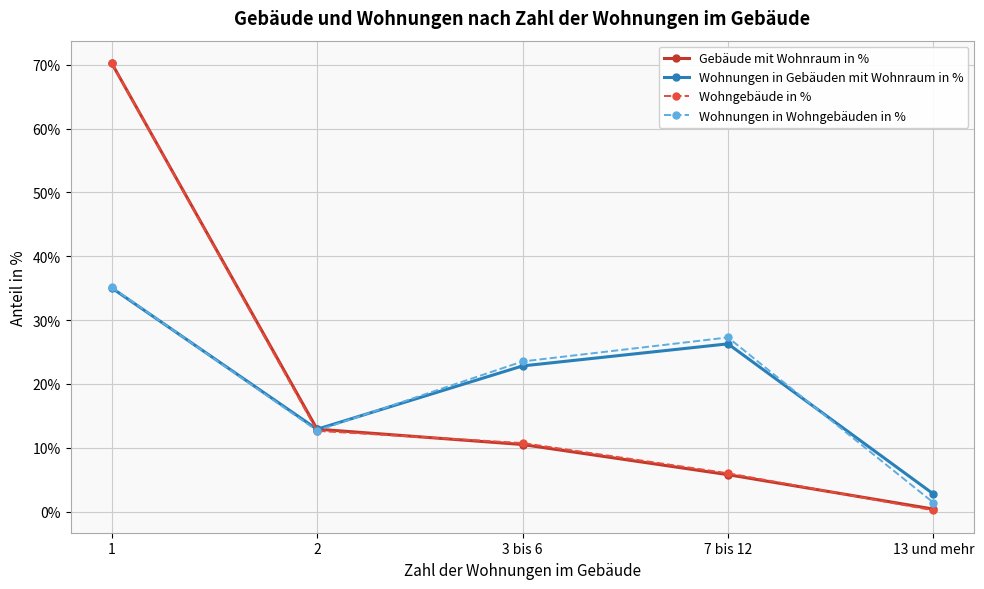

How many distinct data groups are displayed?

4